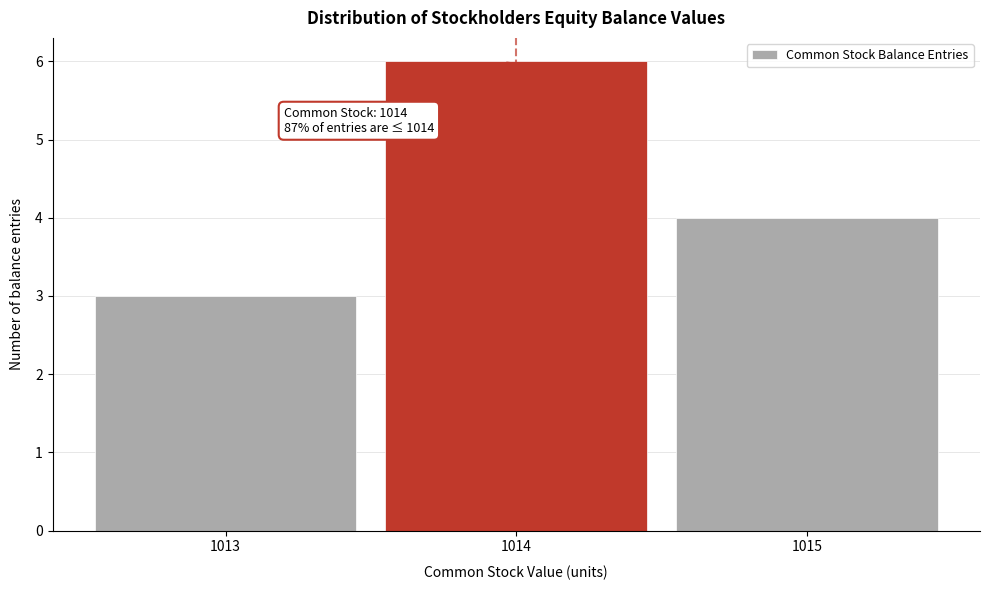

Over which range of the x-axis is the bar tallest?

1013.5 to 1014.5